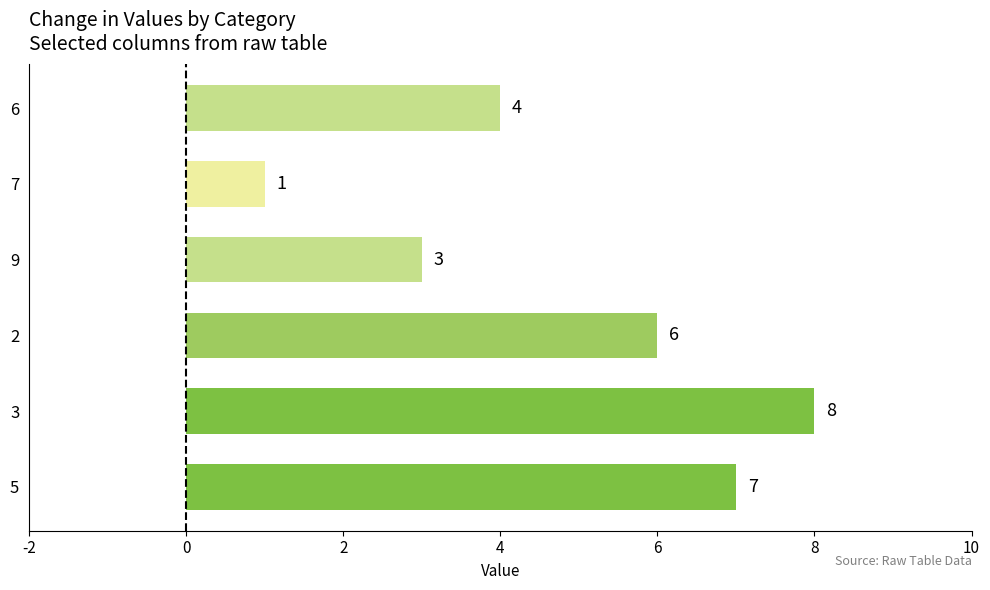

What is the difference between the maximum and minimum values?

7